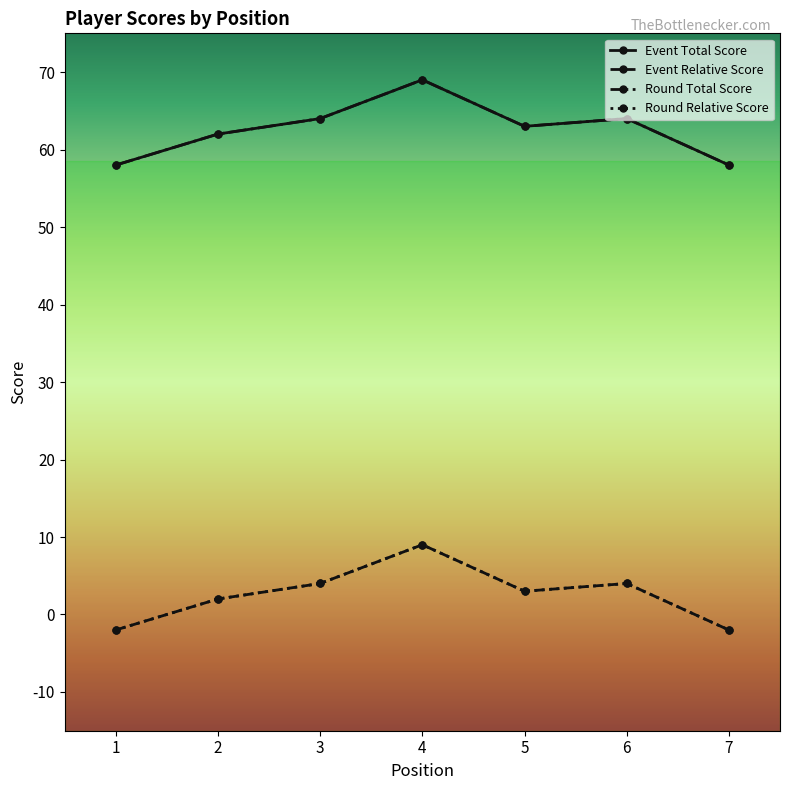

Which series has the largest total across all categories?

Event Total Score